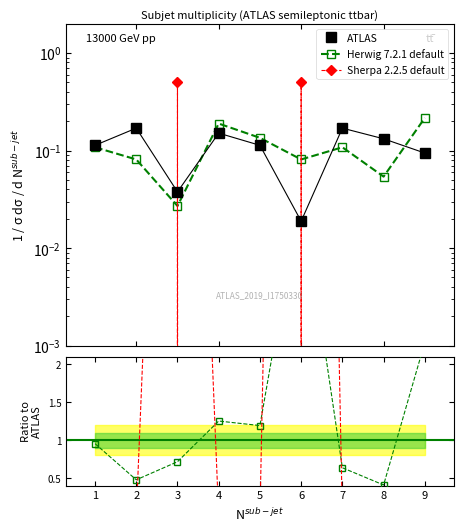

Is the value of Sherpa 2.2.5 default at 8 greater than the value of ATLAS at 6?

No